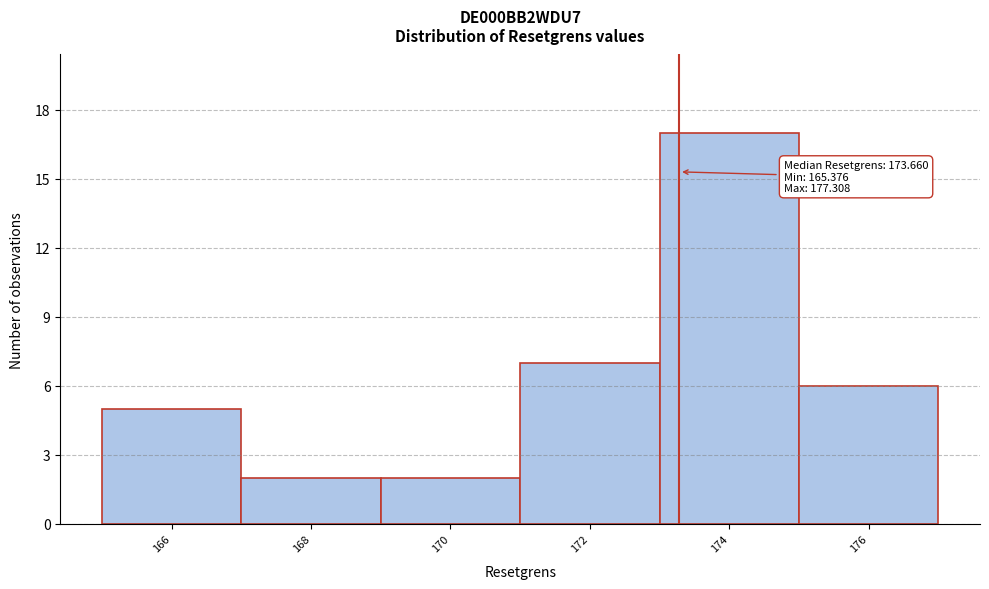

Reading left to right, what are all the values shown in this chart?

5	2	2	7	17	6